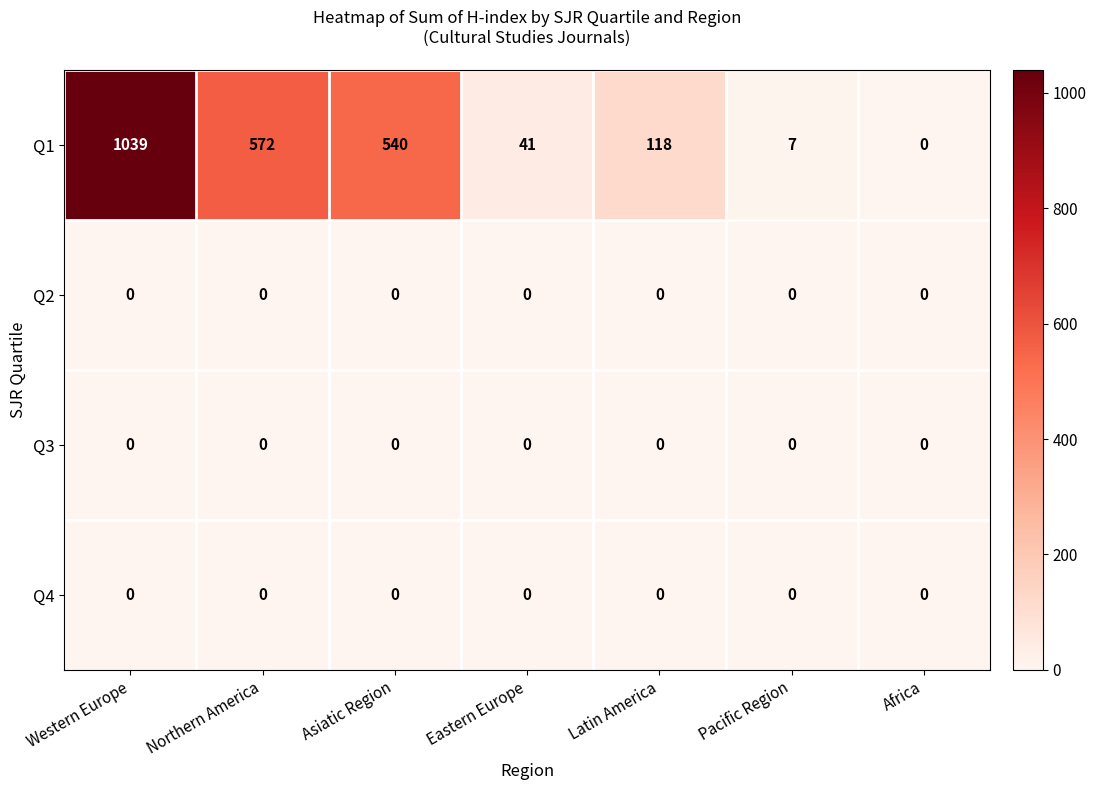

What is the spread (max minus min) of values at Northern America?

572